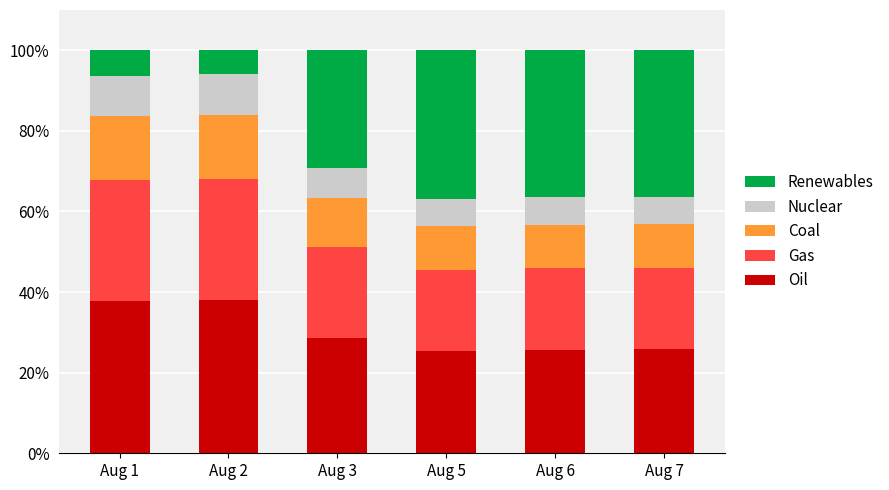

What is the total value across all series at Aug 5?

100.0